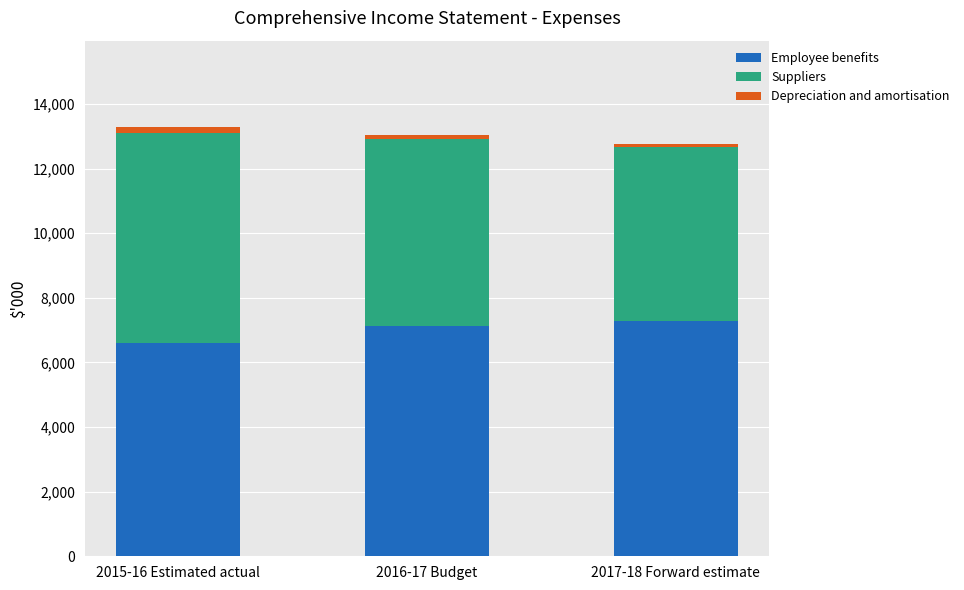

What is the sum of all Employee benefits values?

21014